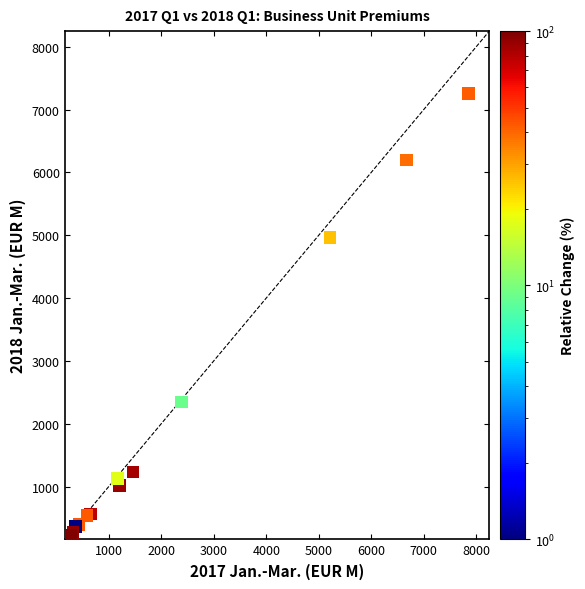

What Y value in the scatter plot is closest to 3721?

4965.9